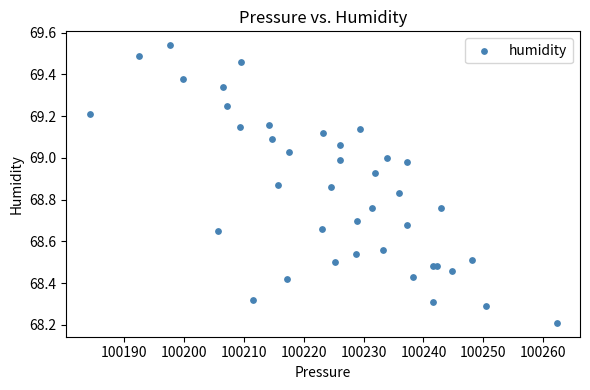

What Y value in the scatter plot is closest to 68?

68.2